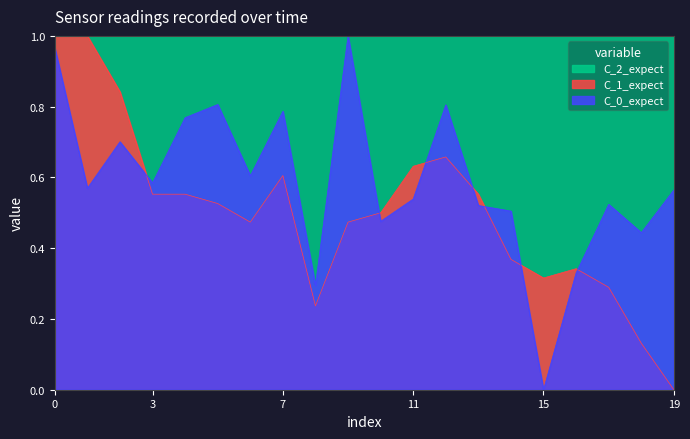

What is the value of the pressure point at the 15th from the left?

0.5